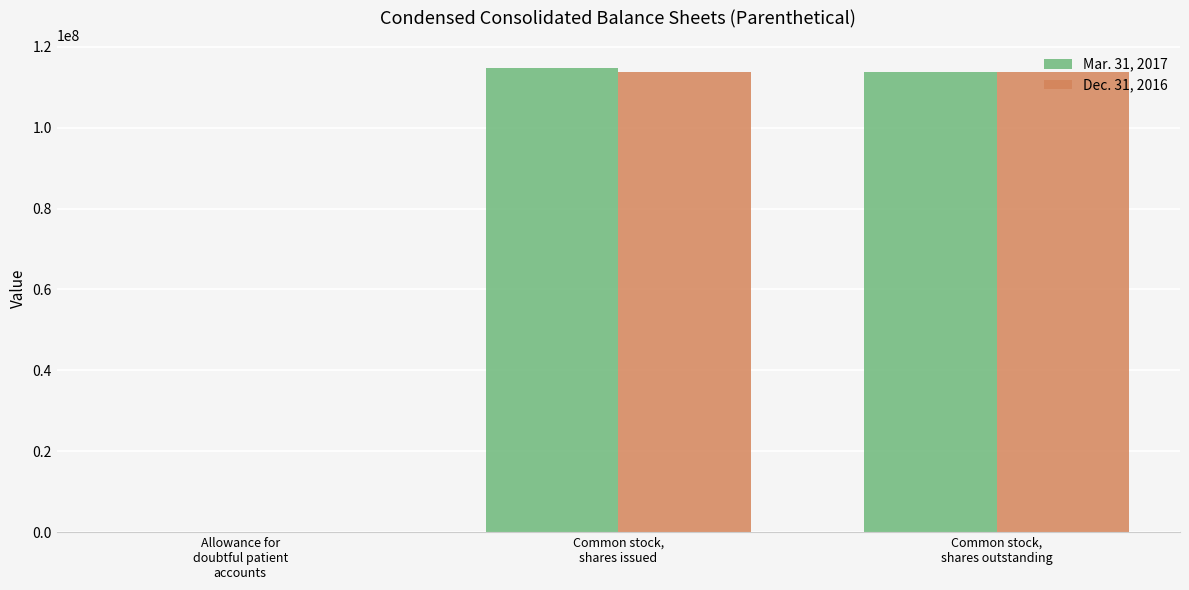

What is the approximate value of Dec. 31, 2016 at Common stock,
shares issued, to the nearest 50?

113876600